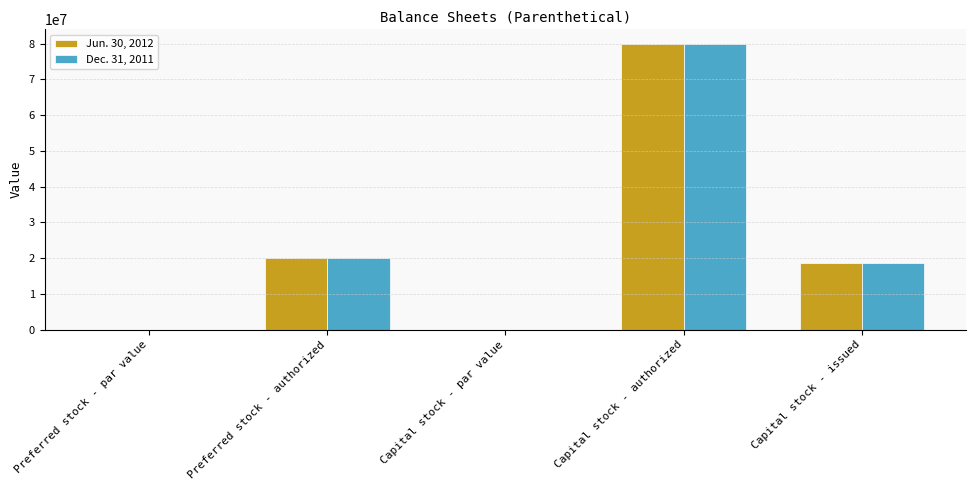

How many data points does each series have?

5